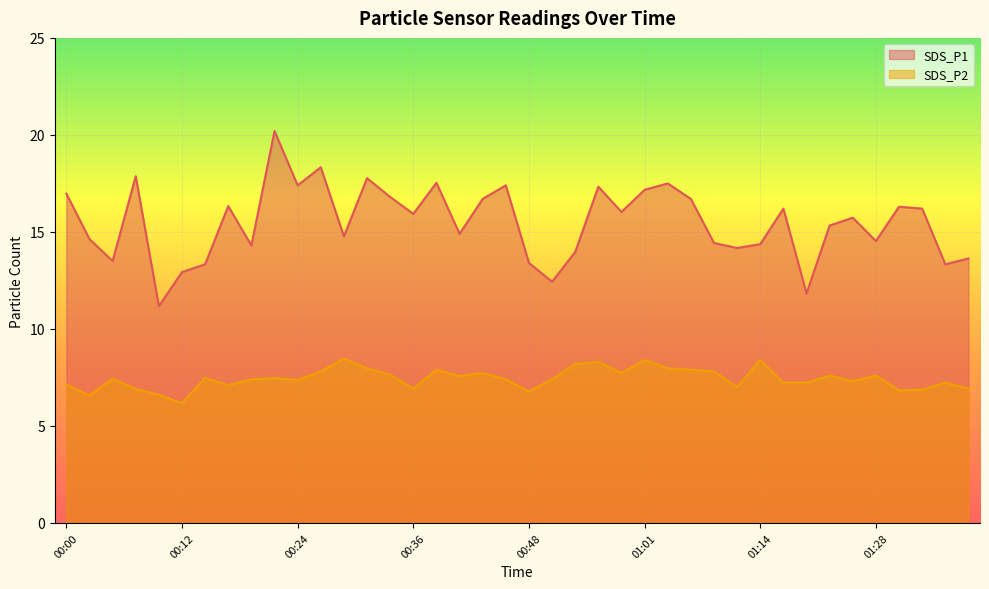

How many lines are shown in the chart?

2